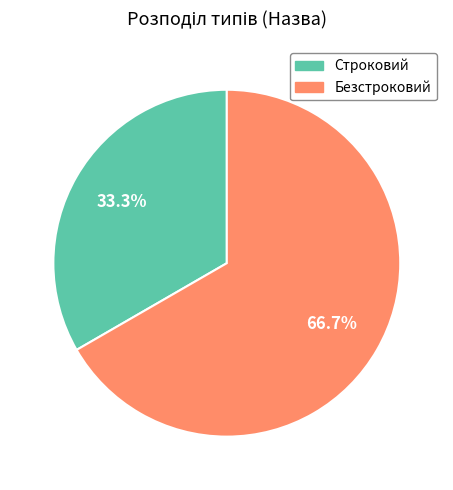

Rank the categories by value from lowest to highest.

Строковий, Безстроковий